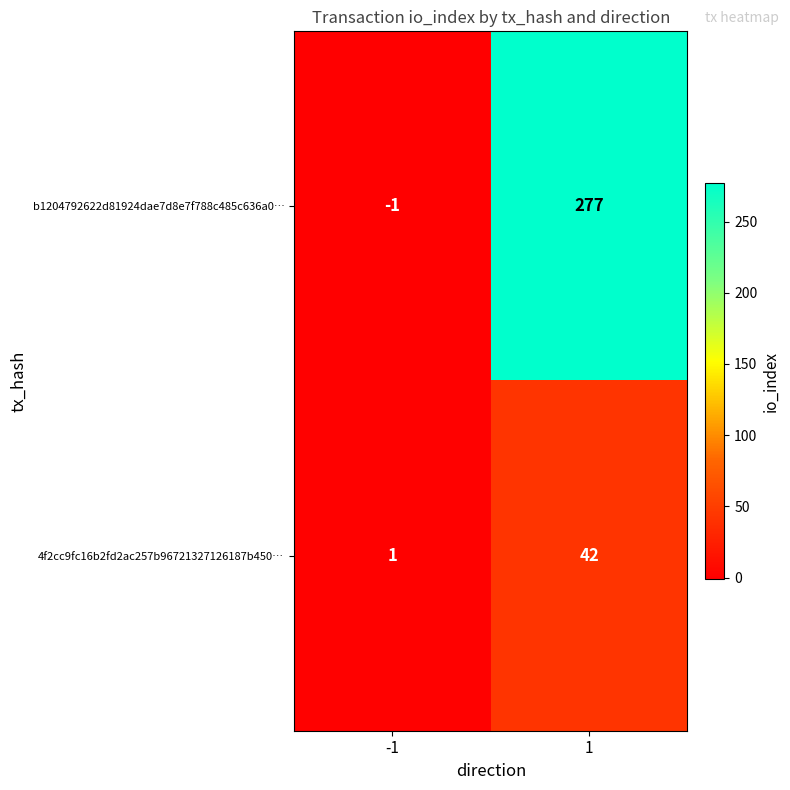

Is it true that b1204792622d81924dae7d8e7f788c485c636a0… equals 0 at -1?

False